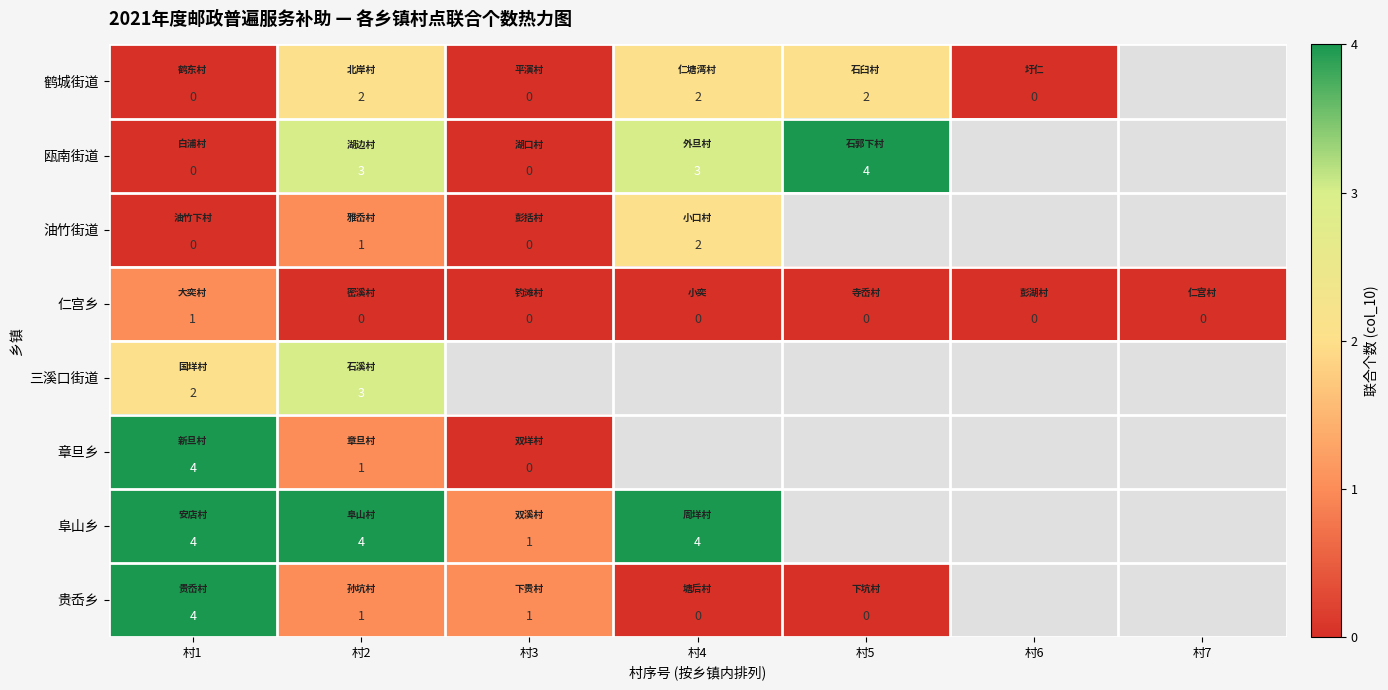

What is the total value across all series at 村1?

15